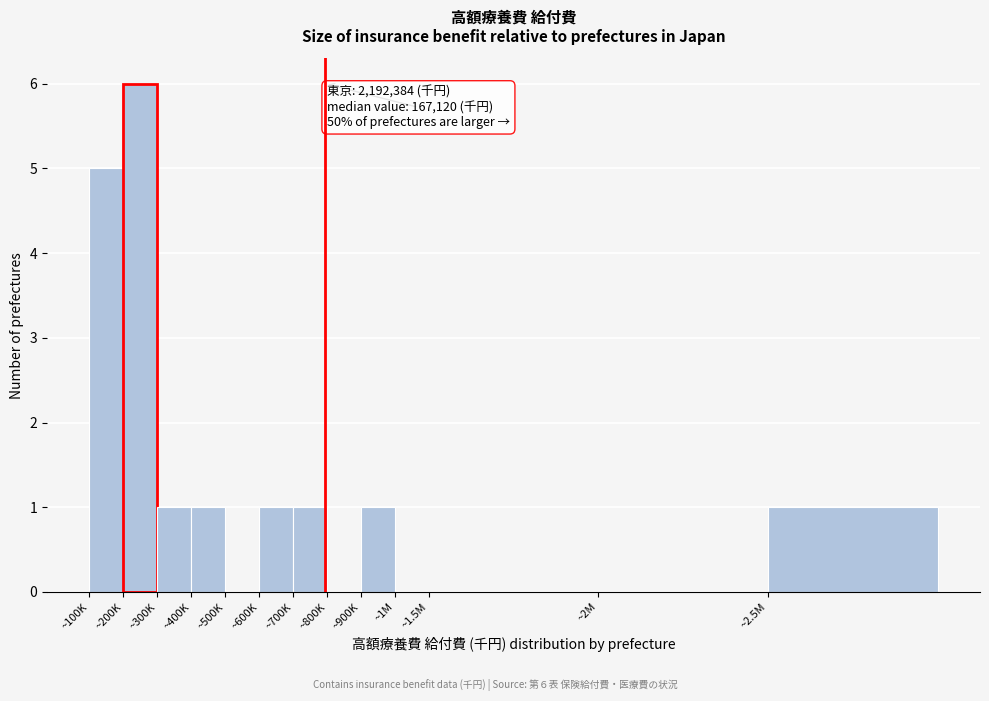

Which label corresponds to the largest value in the chart?

~200K